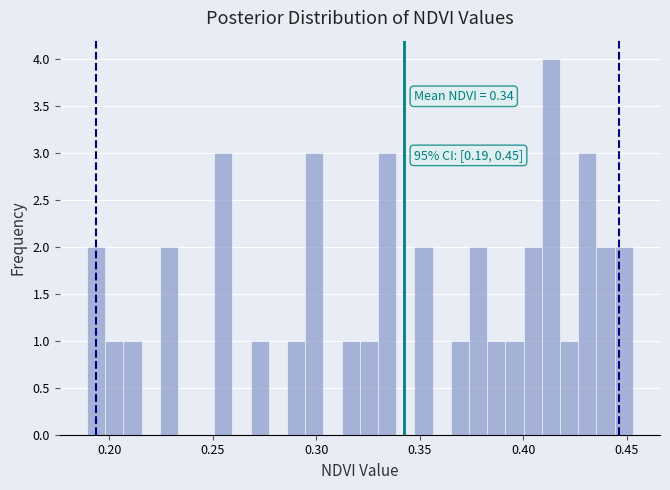

Read against the x-axis, roughly where is the centre of the tallest bar?

0.415